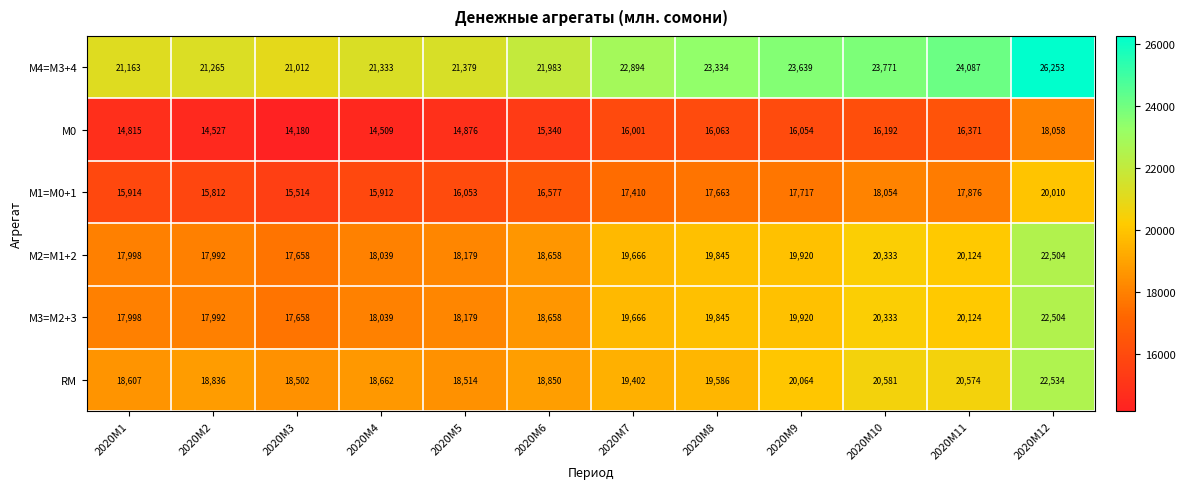

At which label is М1=M0+1 closest to 17762?

2020M9